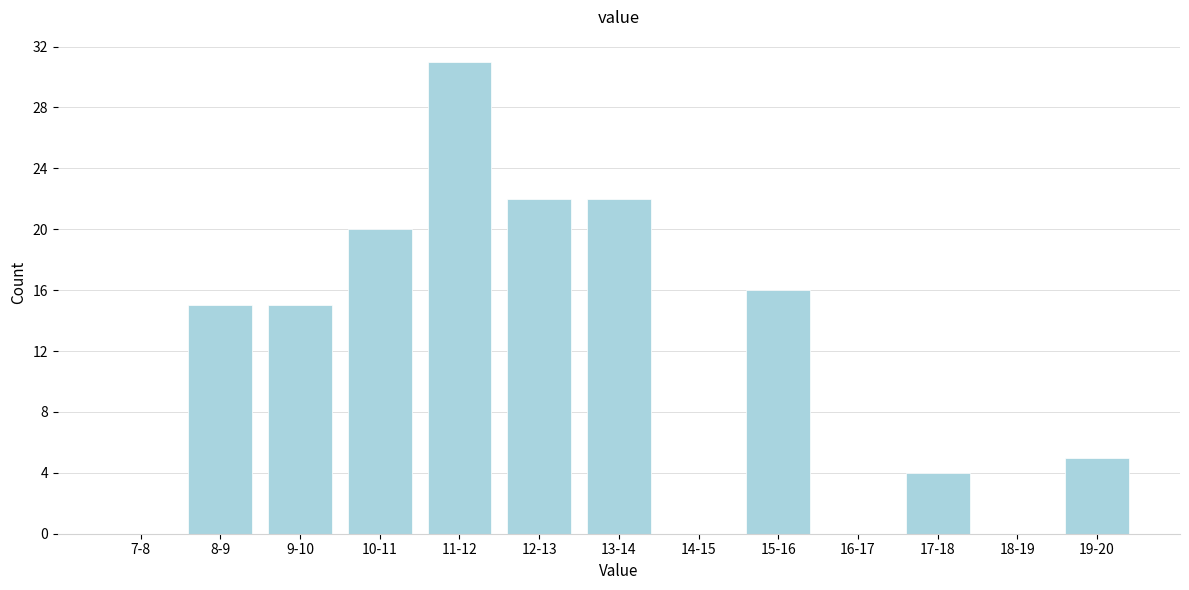

Reading right to left, extract all data points from this chart.

19-20=5	18-19=0	17-18=4	16-17=0	15-16=16	14-15=0	13-14=22	12-13=22	11-12=31	10-11=20	9-10=15	8-9=15	7-8=0